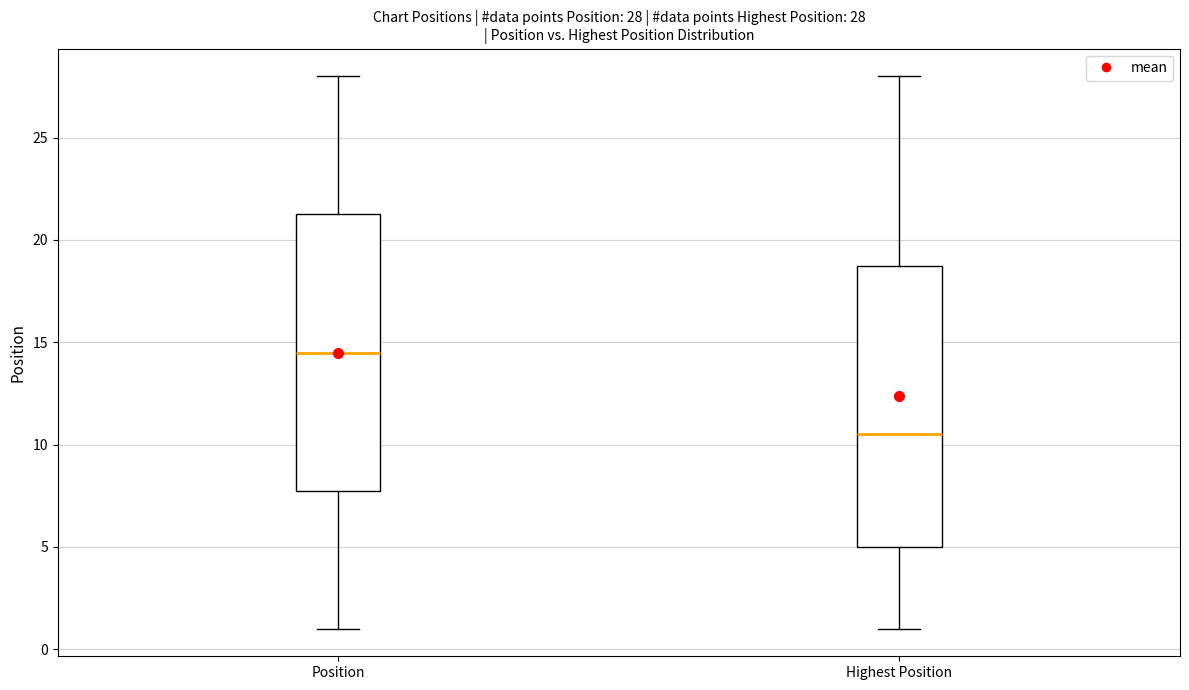

Which box has the lowest median line?

Highest Position